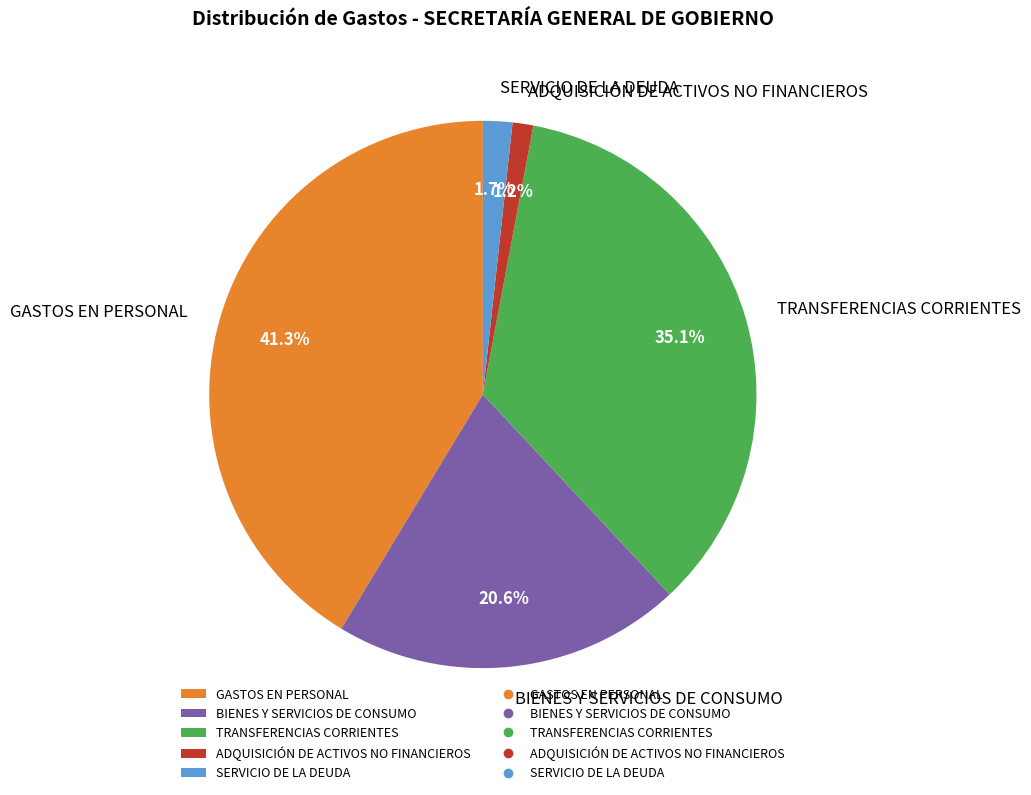

To the nearest percent, what is the combined percentage of SERVICIO DE LA DEUDA and TRANSFERENCIAS CORRIENTES?

37%